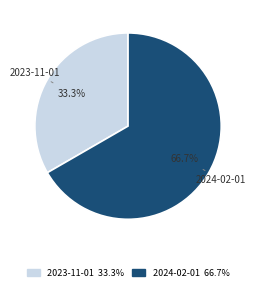

How many slices are in this pie chart?

2